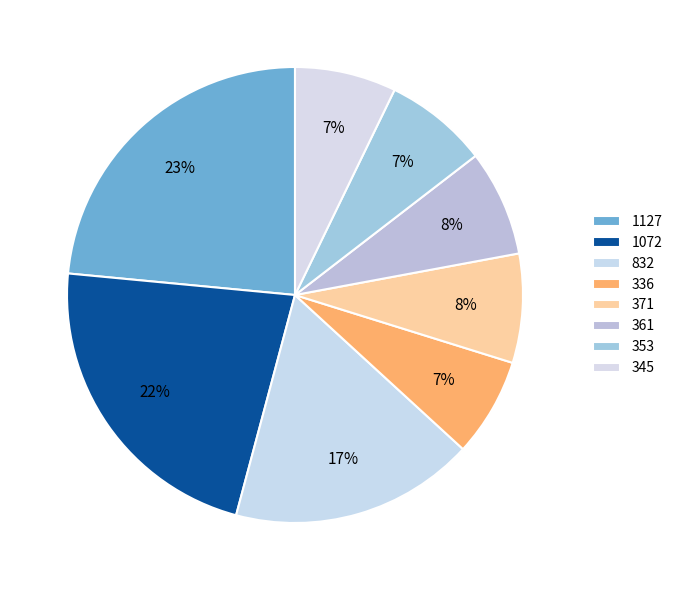

To the nearest percent, what portion does 1127 represent?

23%